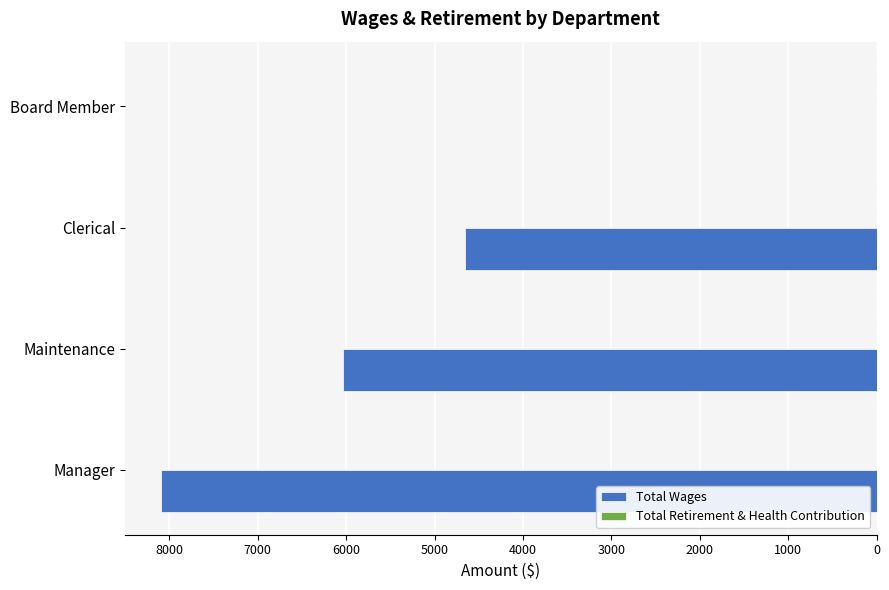

Are the bars horizontal?

Yes